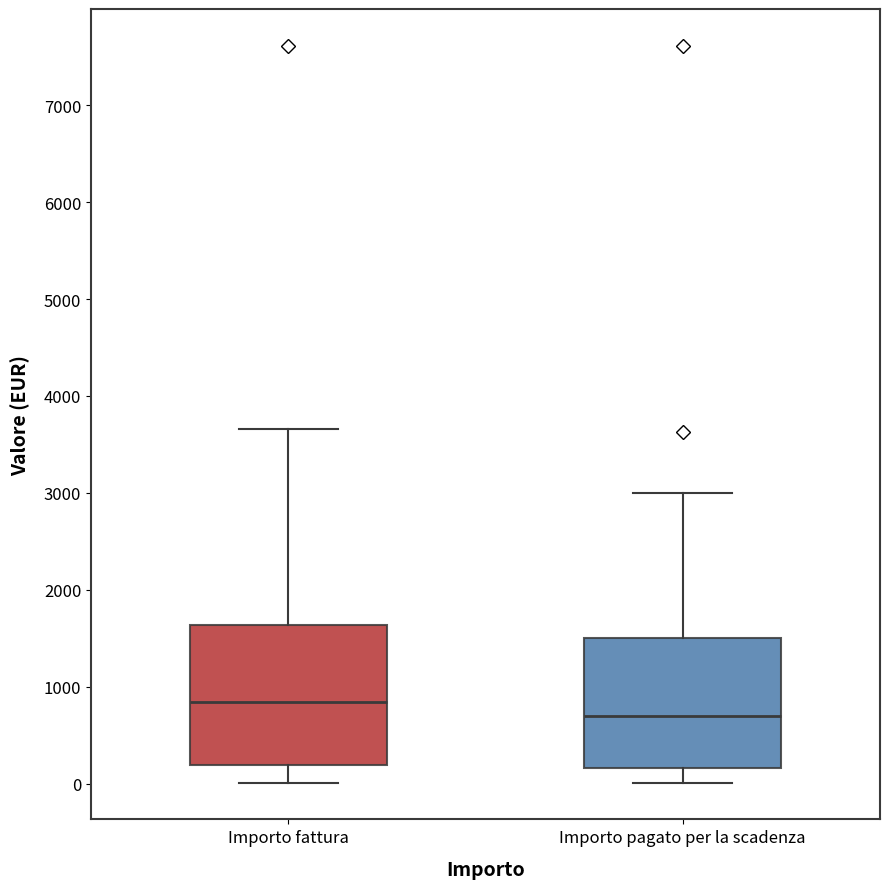

Reading left to right, transcribe this box plot: for each box, give where its median line is, the range the box spans, and where its two whiskers end, as read against the y-axis. The values are not printed on the chart, so give them approximately, as read against the axis.

Importo fattura: median 800, box 200 to 1600, whiskers 0 to 3700
Importo pagato per la scadenza: median 700, box 200 to 1500, whiskers 0 to 3000